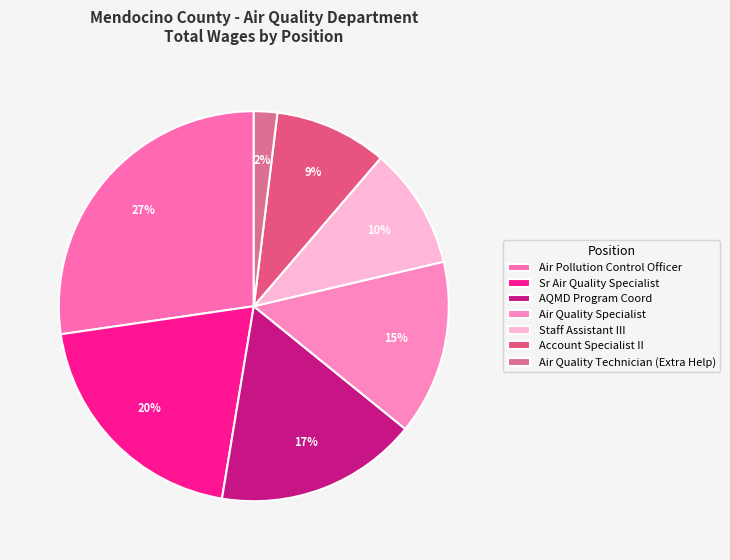

To the nearest percent, what percentage of the pie is Staff Assistant III?

10%